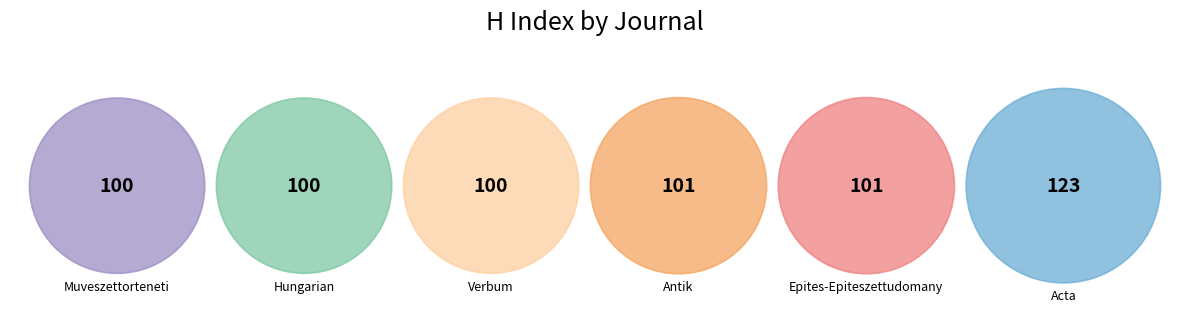

Count the number of slices in the pie.

6